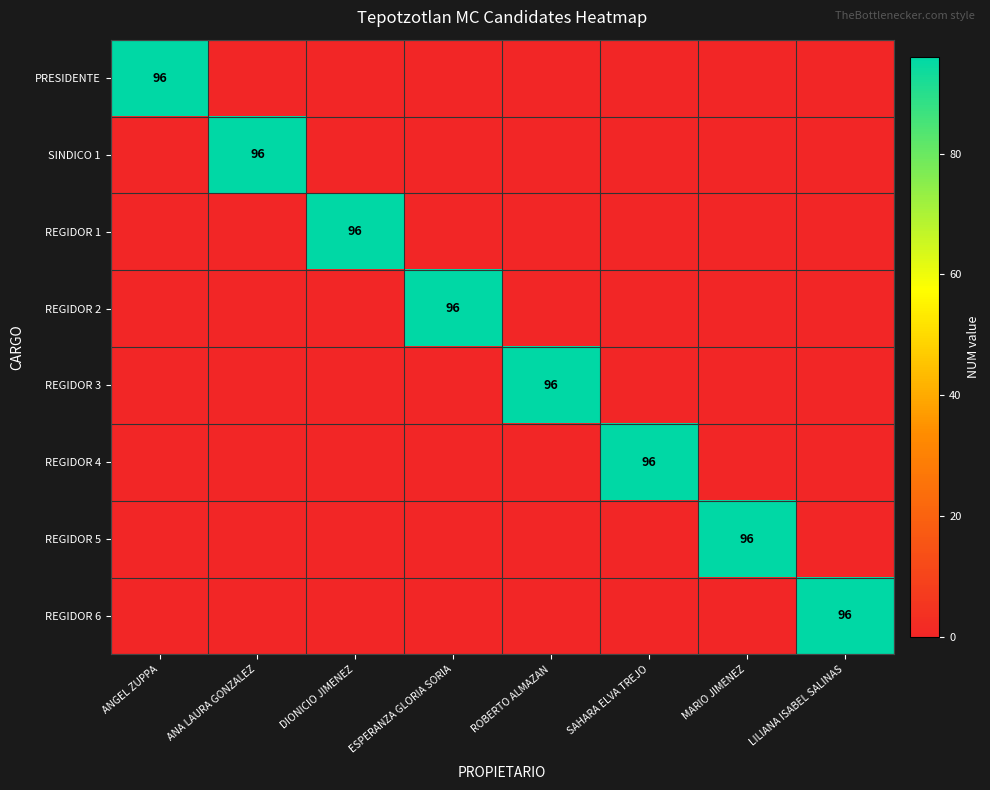

The value of PRESIDENTE at ANGEL ZUPPA is 22. True or false?

False